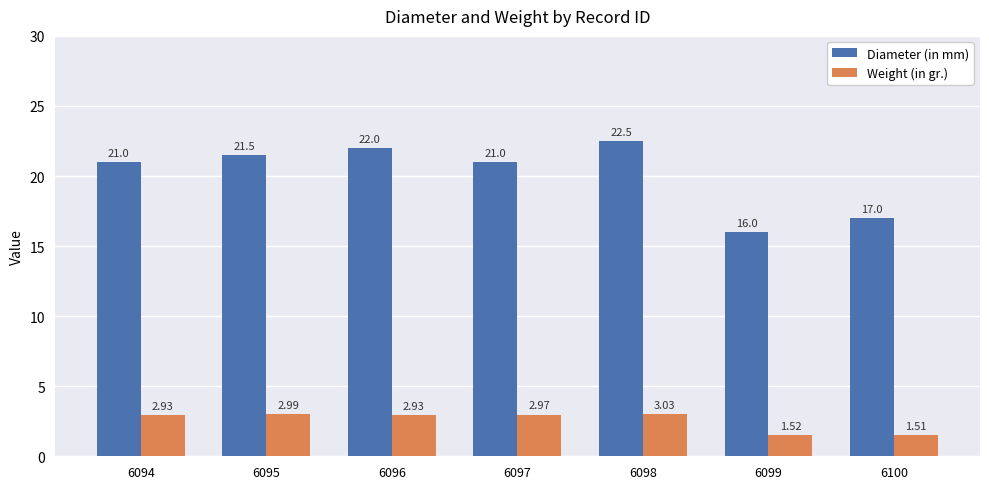

How many values in the Weight (in gr.) series are below 2?

2